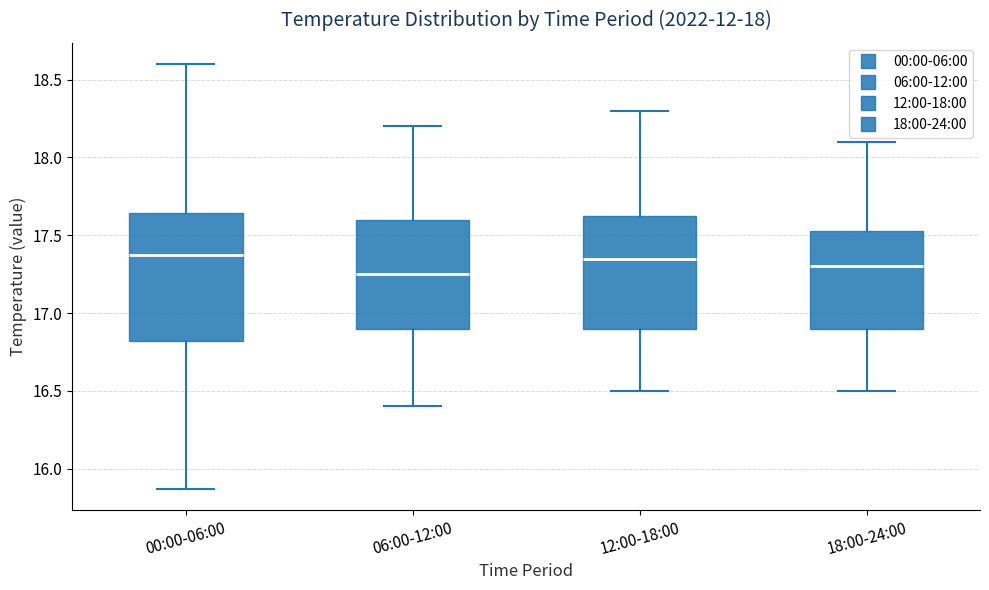

Which box's median line is the lowest?

06:00-12:00